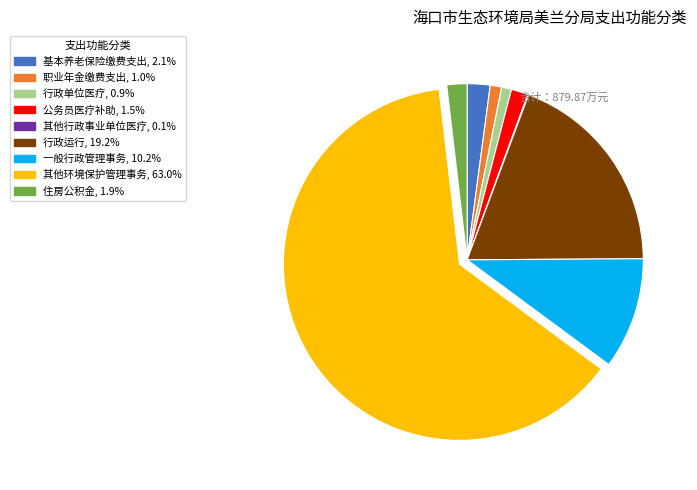

Is there any slice that represents more than half of the pie?

Yes